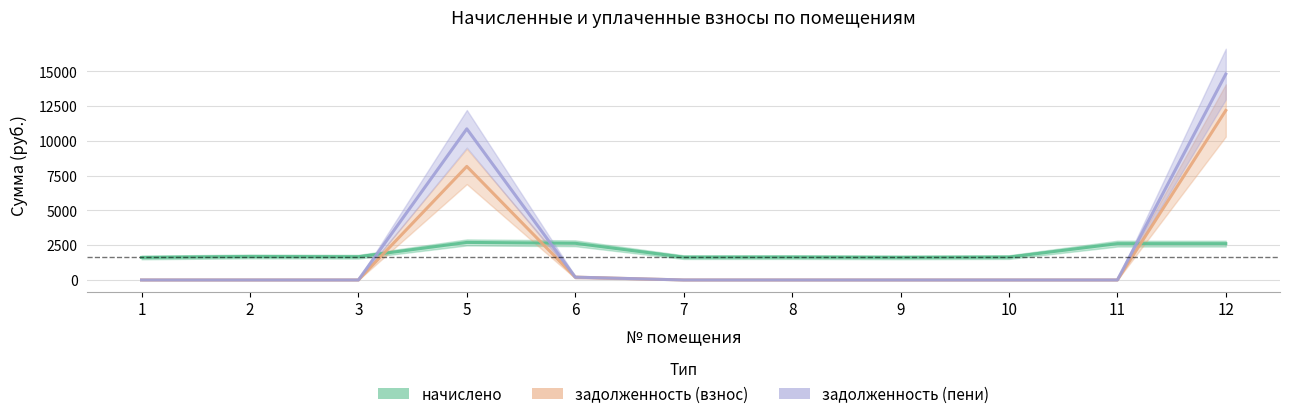

What is the value of the начислено point at the 10th from the left?

2613.9